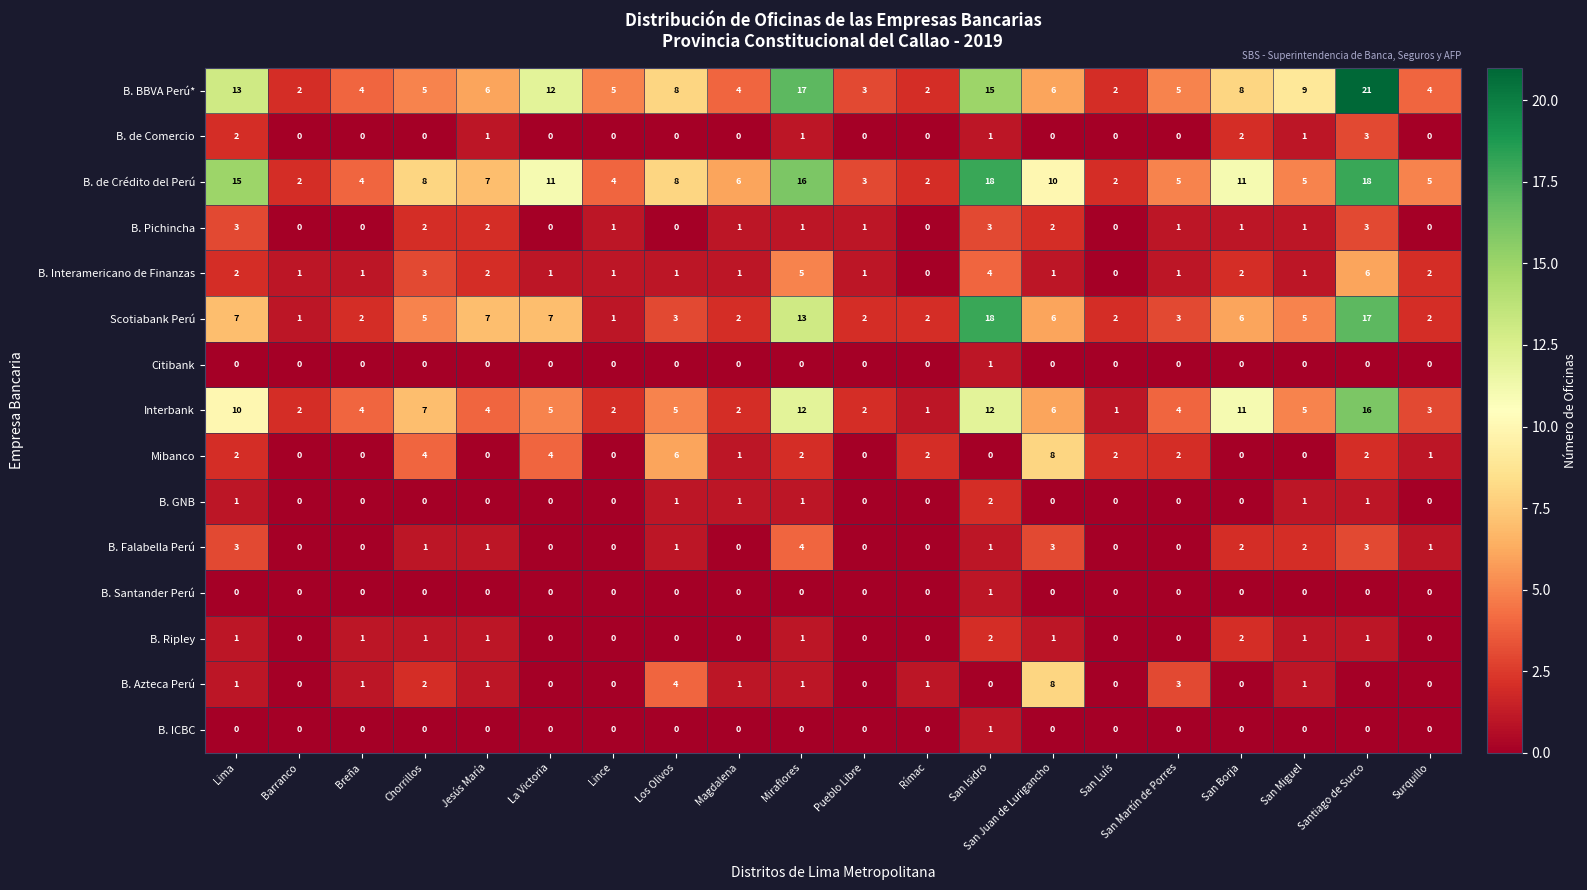

What is the difference between the maximum and minimum values in the B. Interamericano de Finanzas series?

6